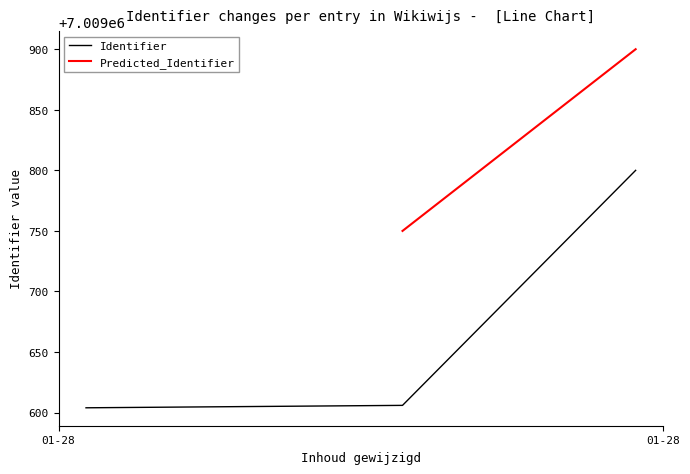

What is the value of the 1st point from the left?

7009604